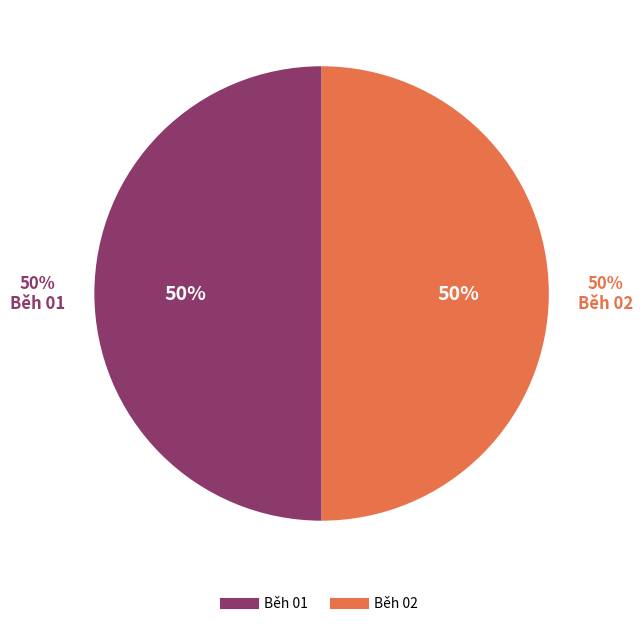

Combined, do Běh 02 and Běh 01 account for over 50%?

Yes